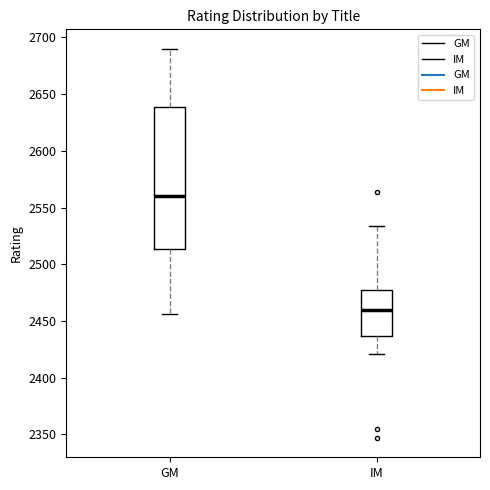

Comparing the boxes themselves (not the whiskers), which one is the tallest?

GM